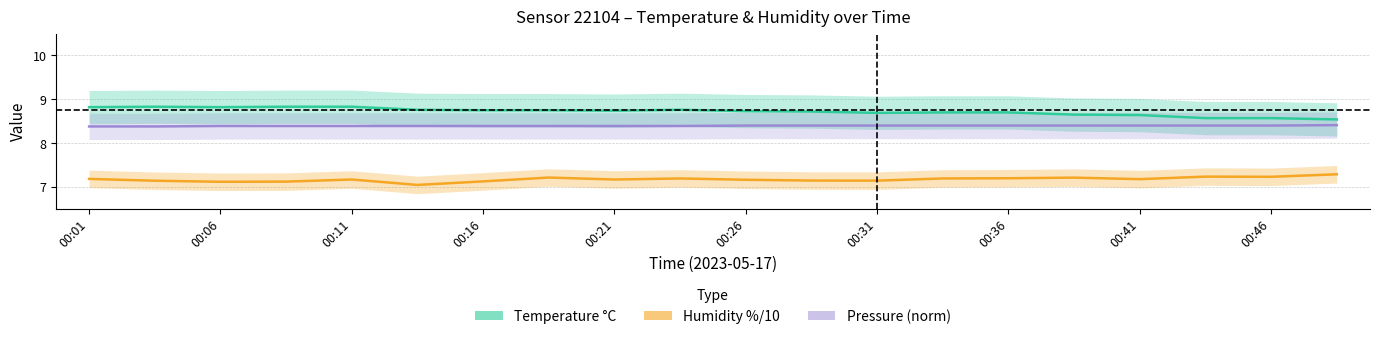

What is the greatest value displayed?

8.8